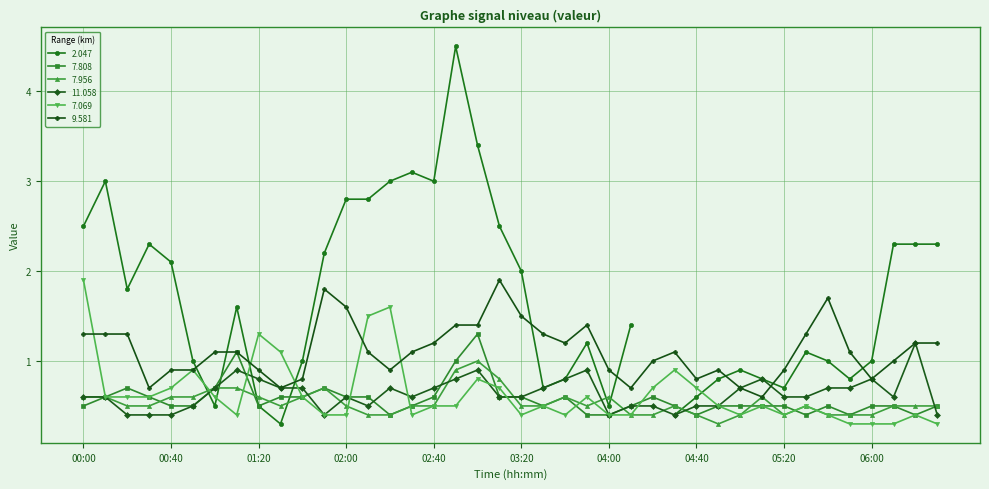

What is the total value across all series at 2002/09/21 03:50?

3.8